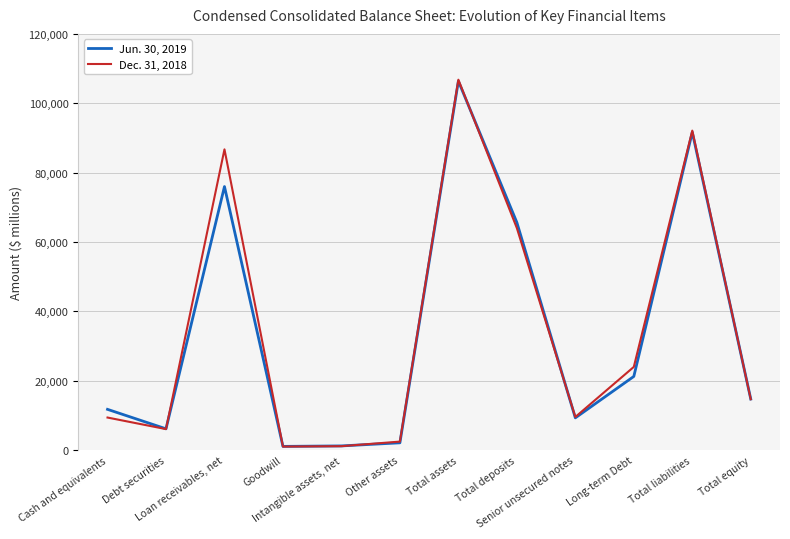

Reading left to right, what are all the values shown in this chart?

Jun. 30, 2019: 11755	6147	75987	1078	1215	2110	106388	65645	9303	21244	91654	14734
Dec. 31, 2018: 9396	6062	86712	1024	1137	2461	106792	64019	9557	23996	92114	14678